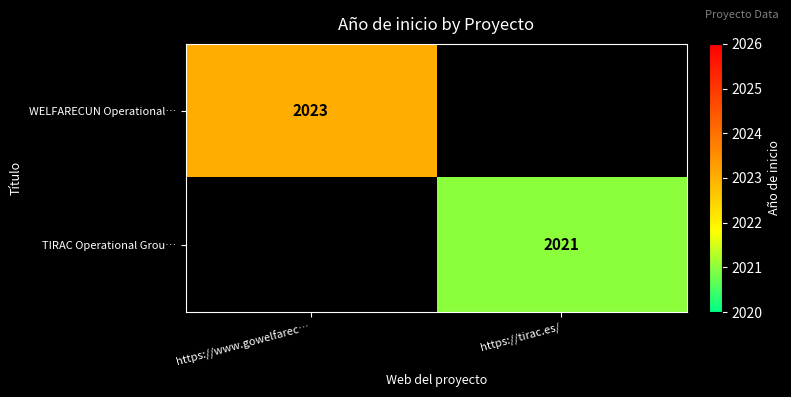

The value of TIRAC Operational Grou… at https://tirac.es/ is 3132.6. True or false?

False